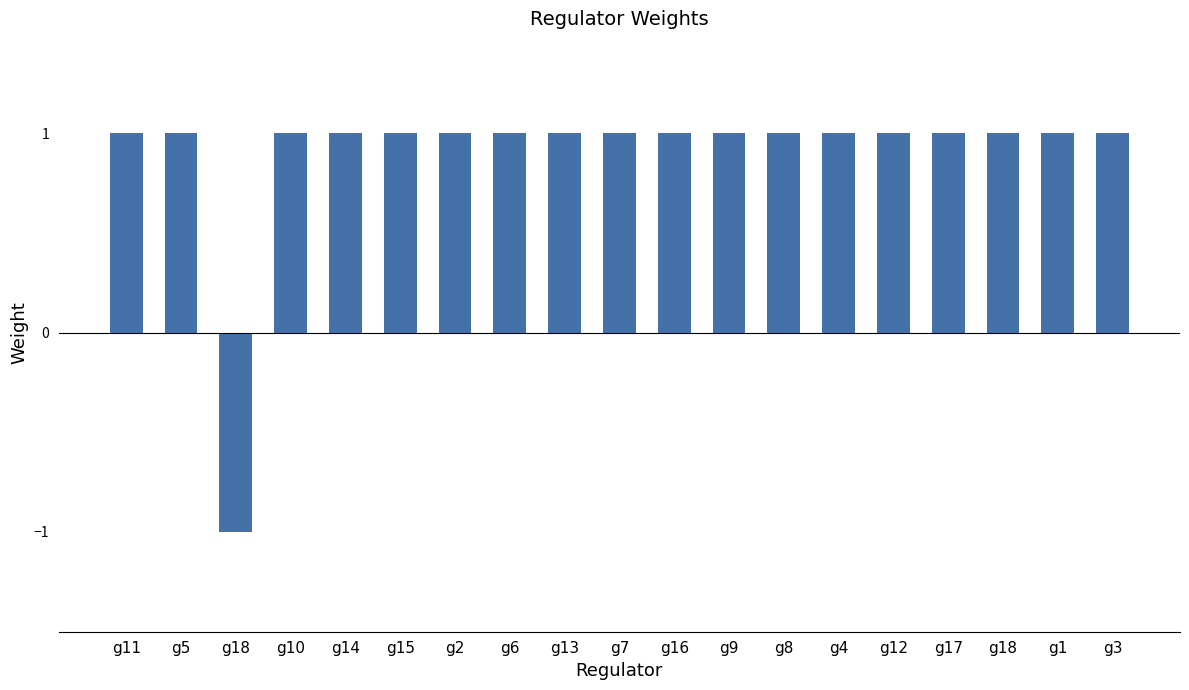

What is the sum of all values?

17